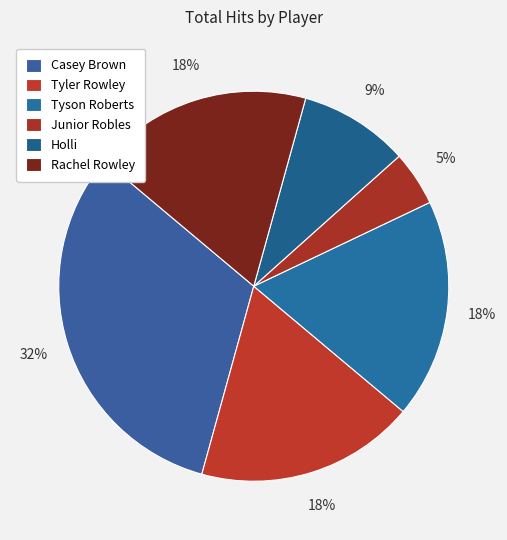

What is the change in value from Casey Brown to Rachel Rowley?

-3